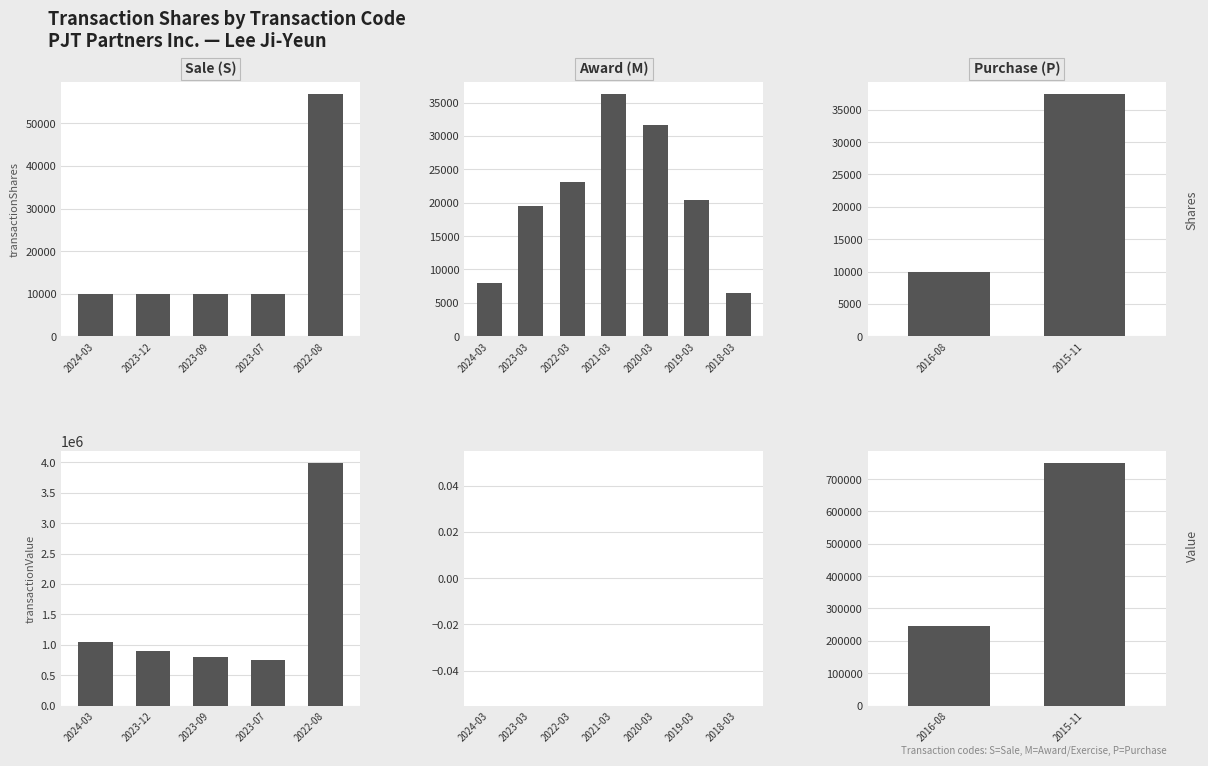

Count the number of categories in the chart.

14